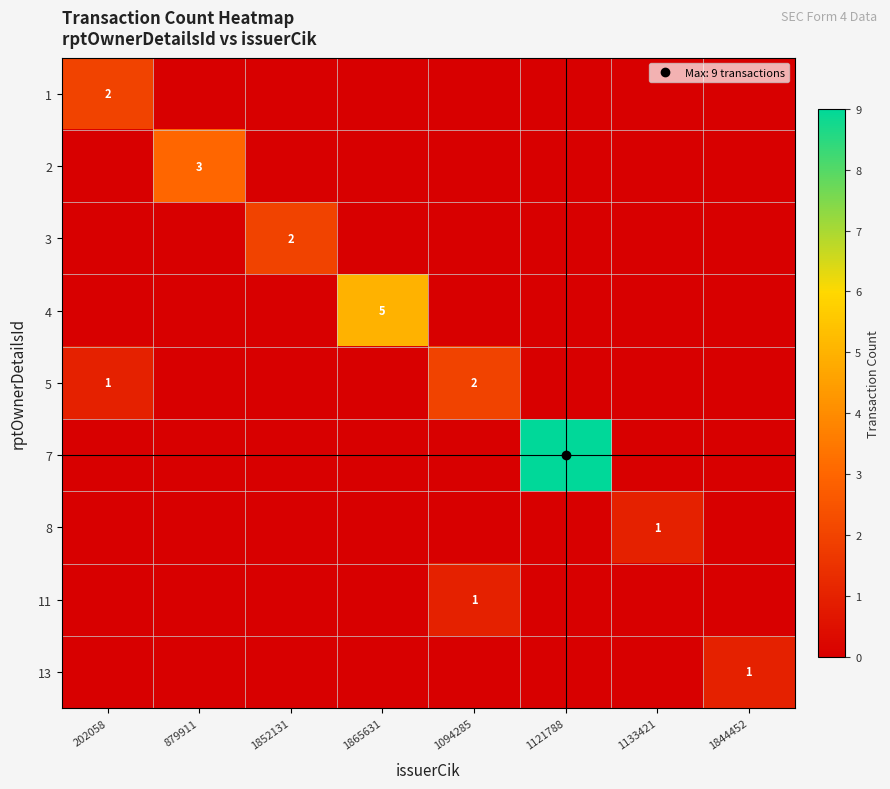

What is the greatest value displayed?

9